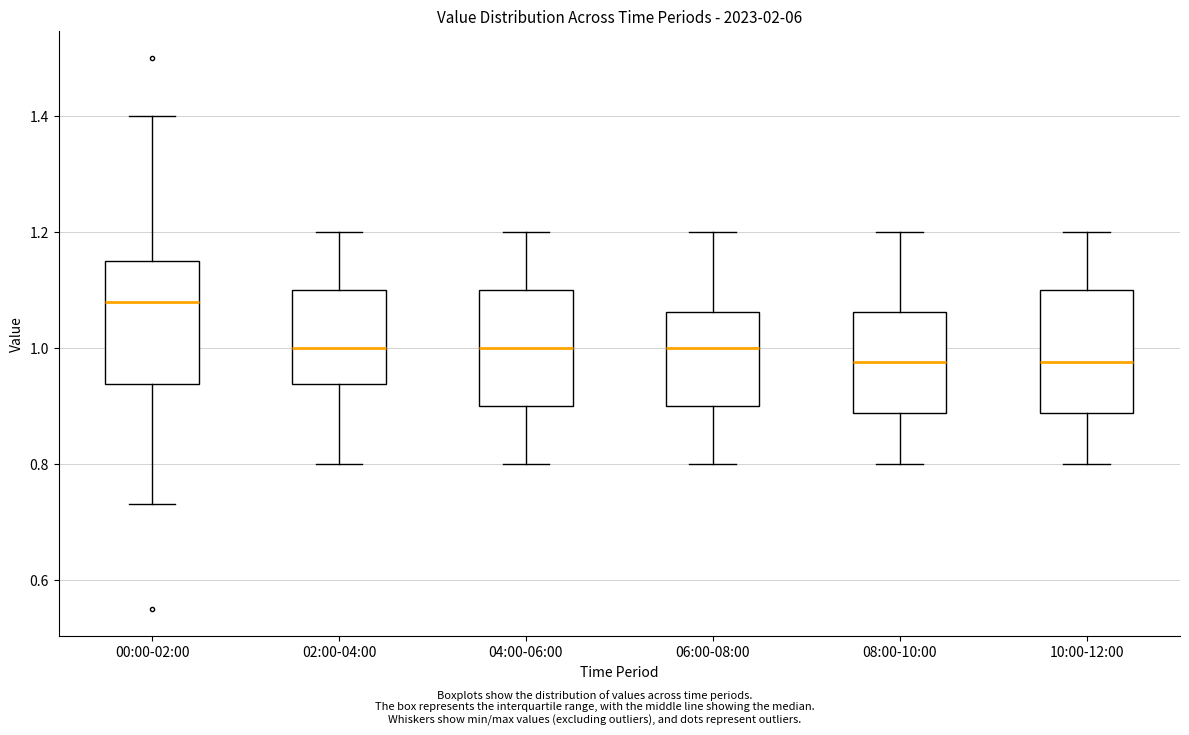

Where is the upper edge of the box for 08:00-10:00 on the y-axis? The values are not printed on the chart, so give them approximately, as read against the axis.

1.06